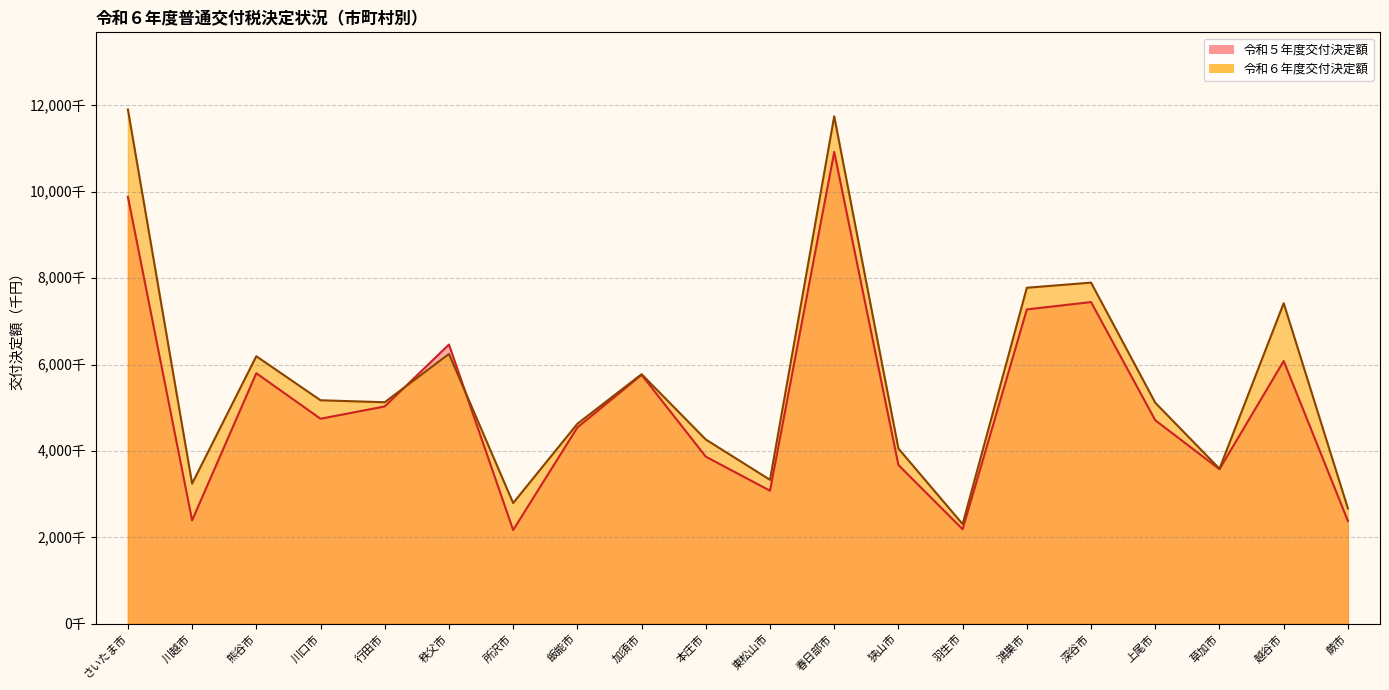

In 令和６年度交付決定額, how many points are higher than both neighbors (excluding endpoints)?

6